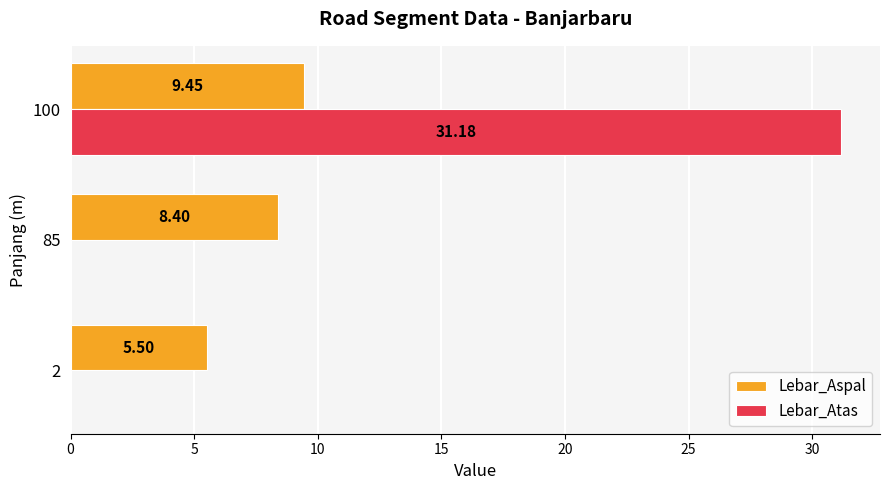

How many values in the Lebar_Atas series exceed 0?

1